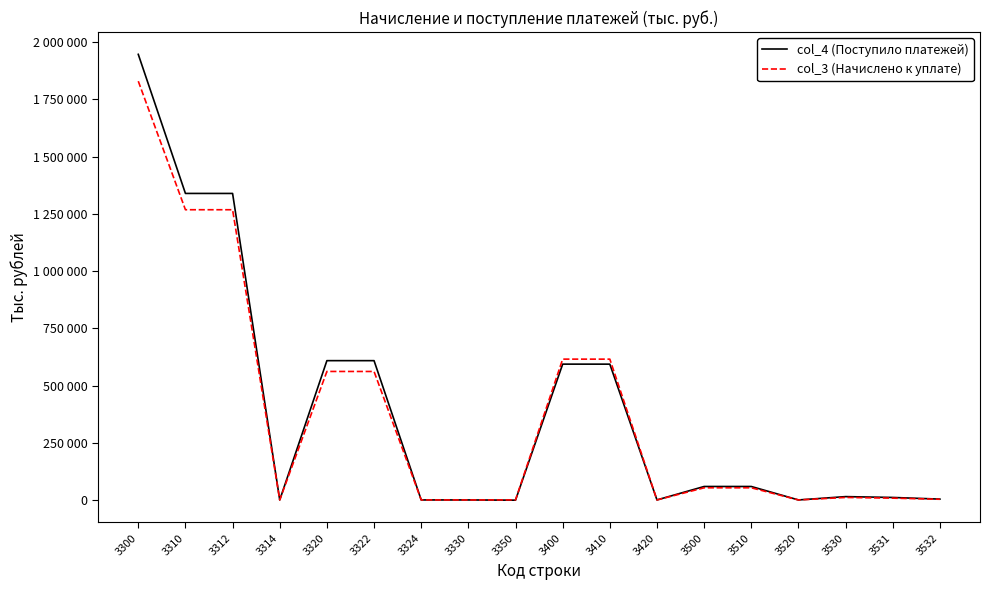

Which series has the largest total across all categories?

col_4 (Поступило платежей)